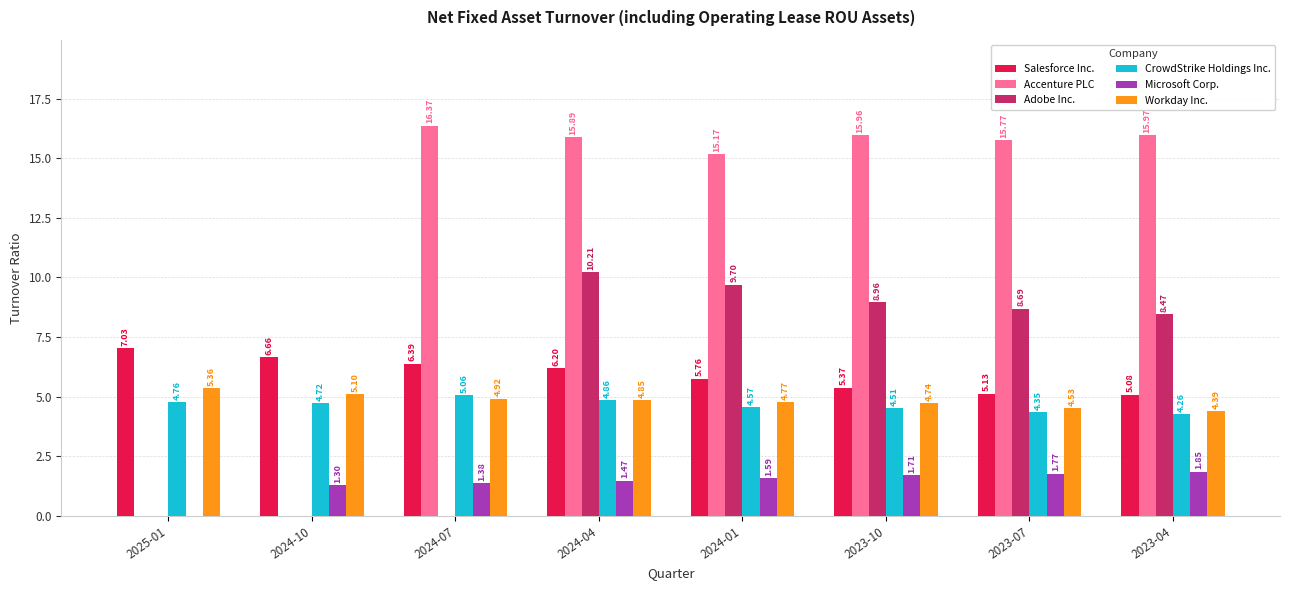

Does the chart contain stacked bars?

No